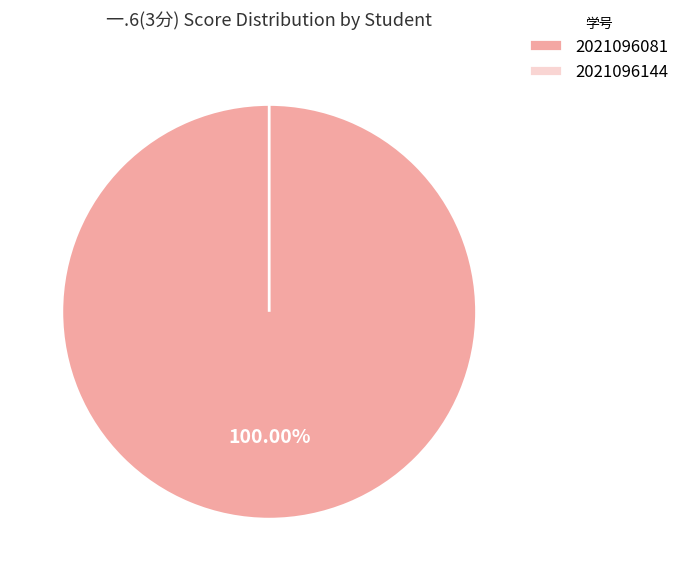

To the nearest percent, what is the average slice percentage?

50%